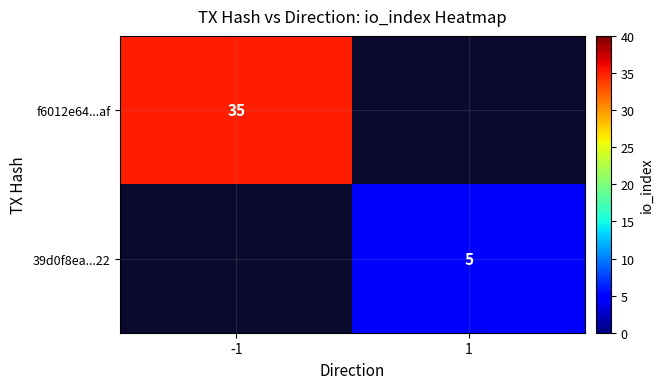

Is it true that 39d0f8ea...22 equals 3 at 1?

False